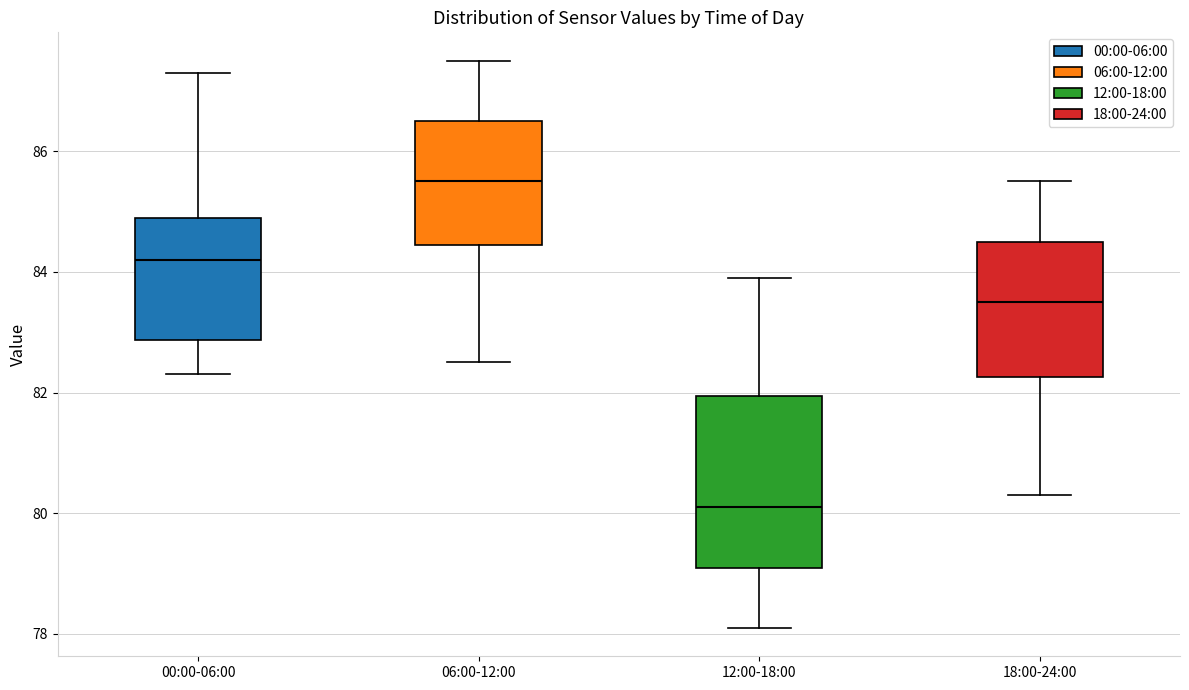

Reading left to right, transcribe this box plot: for each box, give where its median line is, the range the box spans, and where its two whiskers end, as read against the y-axis. The values are not printed on the chart, so give them approximately, as read against the axis.

00:00-06:00: median 84.2, box 82.8 to 85.0, whiskers 82.4 to 87.4
06:00-12:00: median 85.6, box 84.4 to 86.6, whiskers 82.6 to 87.6
12:00-18:00: median 80.2, box 79.2 to 82.0, whiskers 78.2 to 84.0
18:00-24:00: median 83.6, box 82.2 to 84.6, whiskers 80.4 to 85.6